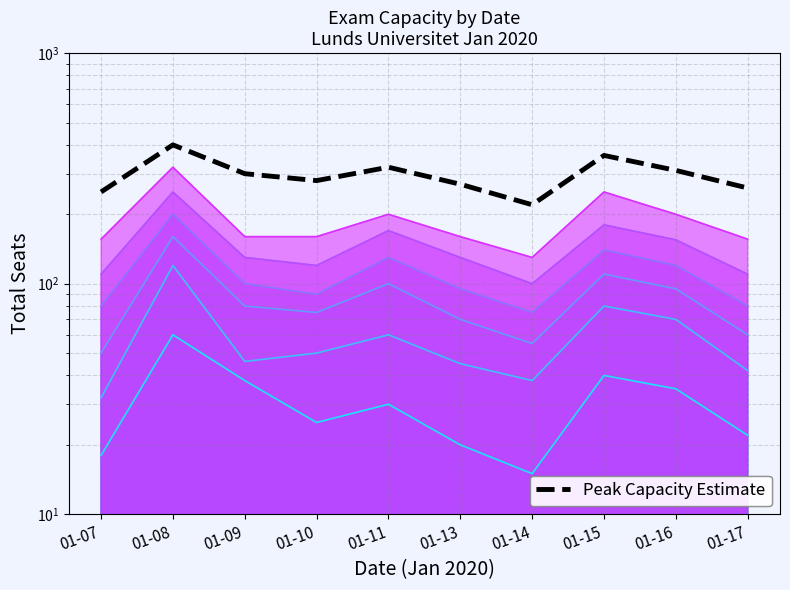

Reading right to left, list all the values displayed in this chart.

01-17=260	01-16=310	01-15=360	01-14=220	01-13=270	01-11=320	01-10=280	01-09=300	01-08=400	01-07=250